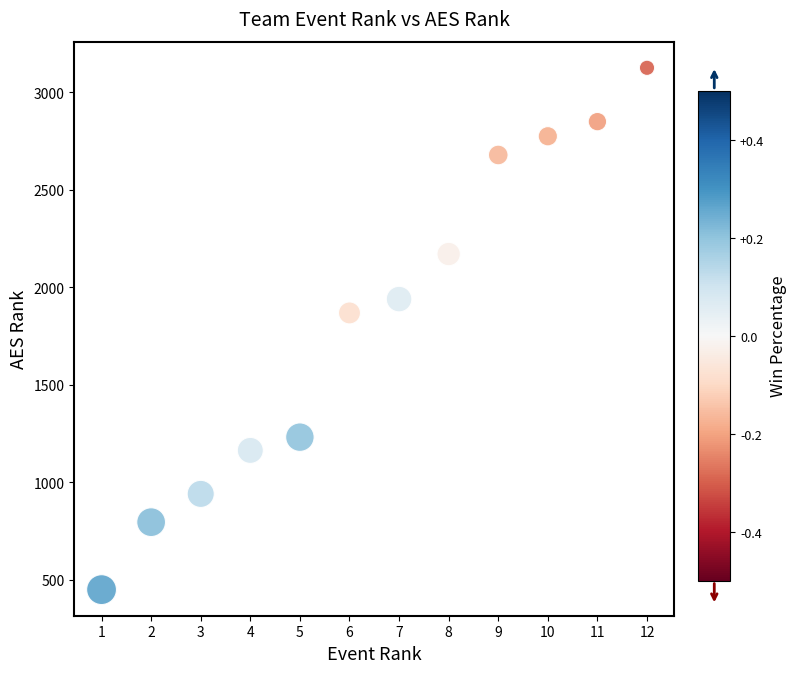

What Y value in the scatter plot is closest to 1787?

1868